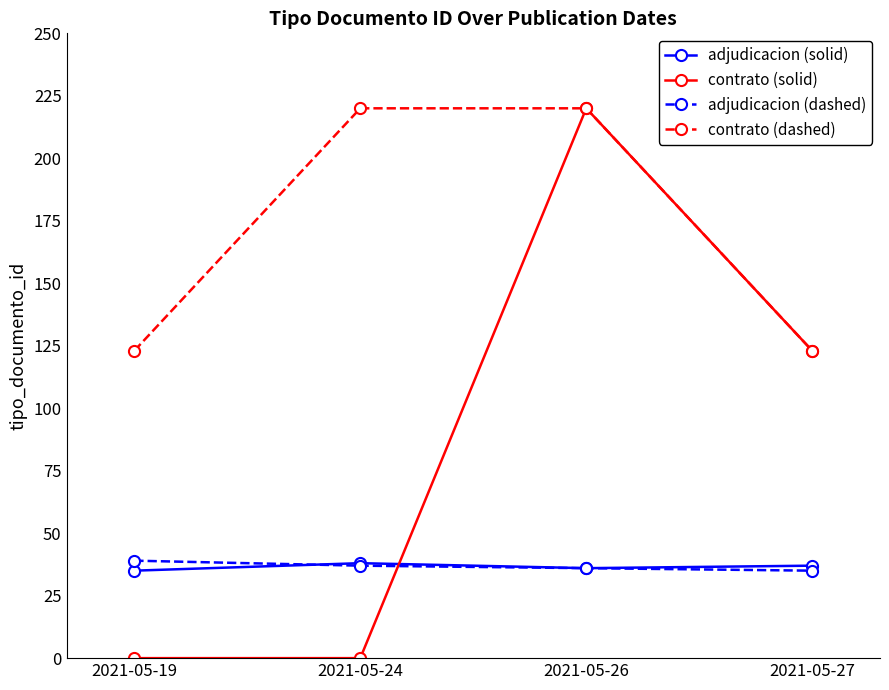

What is the minimum value for contrato (dashed)?

123